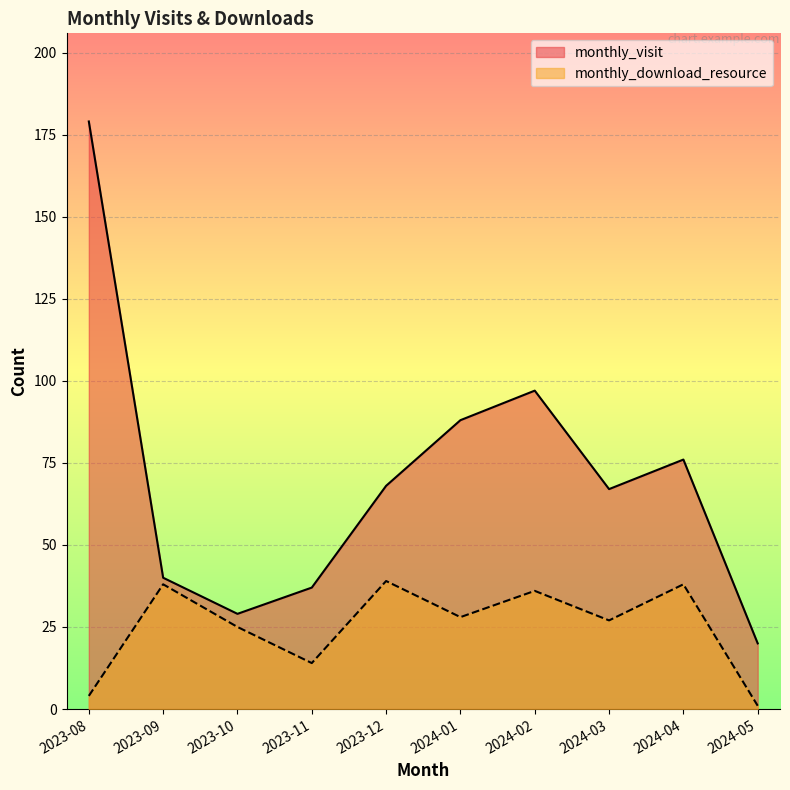

Reading left to right, list all the values displayed in this chart.

monthly_visit: 179	40	29	37	68	88	97	67	76	20
monthly_download_resource: 4	38	25	14	39	28	36	27	38	1